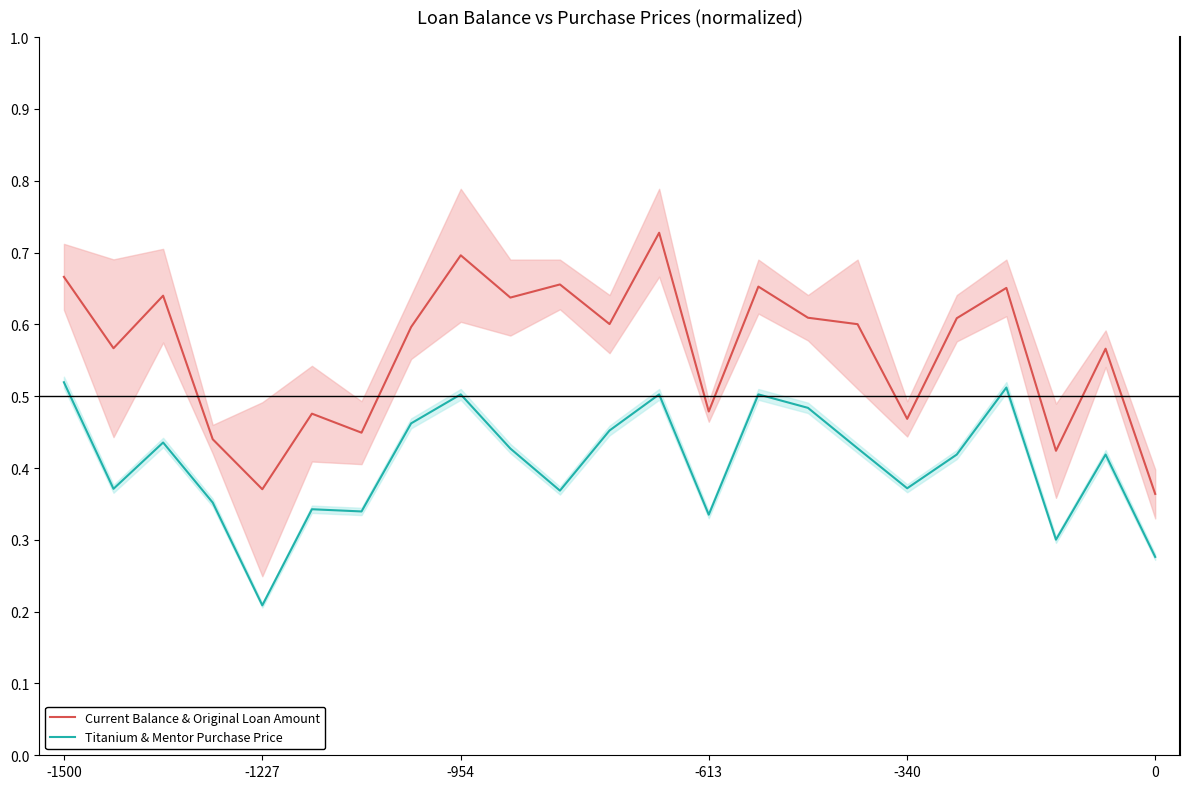

True or false: Current Balance & Original Loan Amount and Titanium & Mentor Purchase Price cross at least once.

False